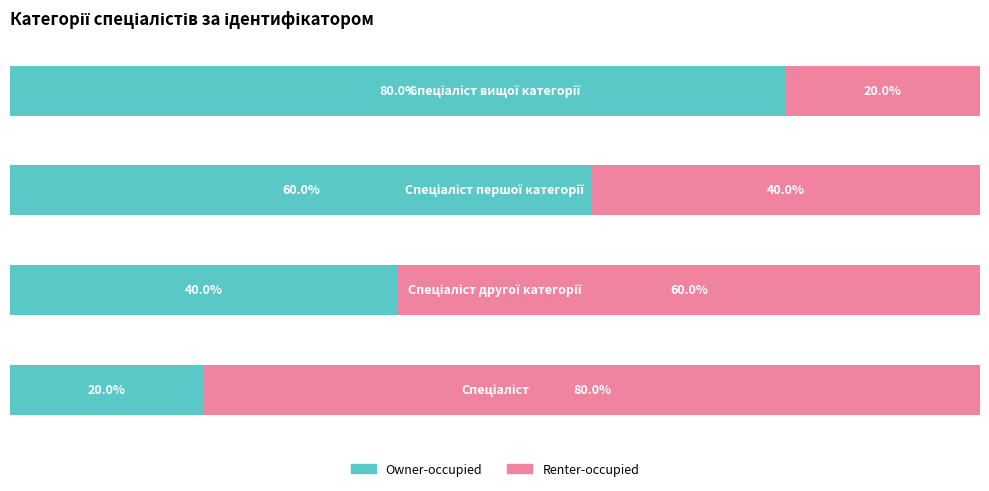

Reading left to right, list all the values displayed in this chart.

Owner-occupied: 20	40	60	80
Renter-occupied: 80	60	40	20